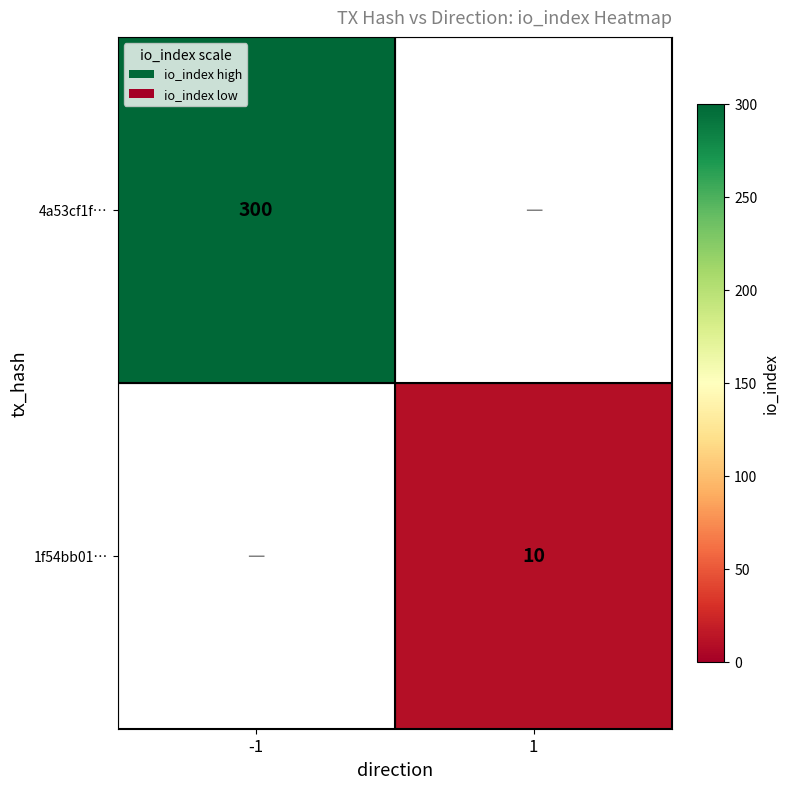

The value of 1f54bb01… at 1 is 10. True or false?

True